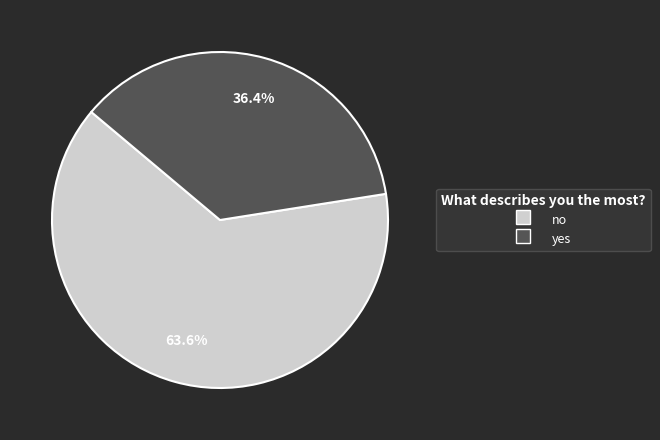

How many slices are in this pie chart?

2